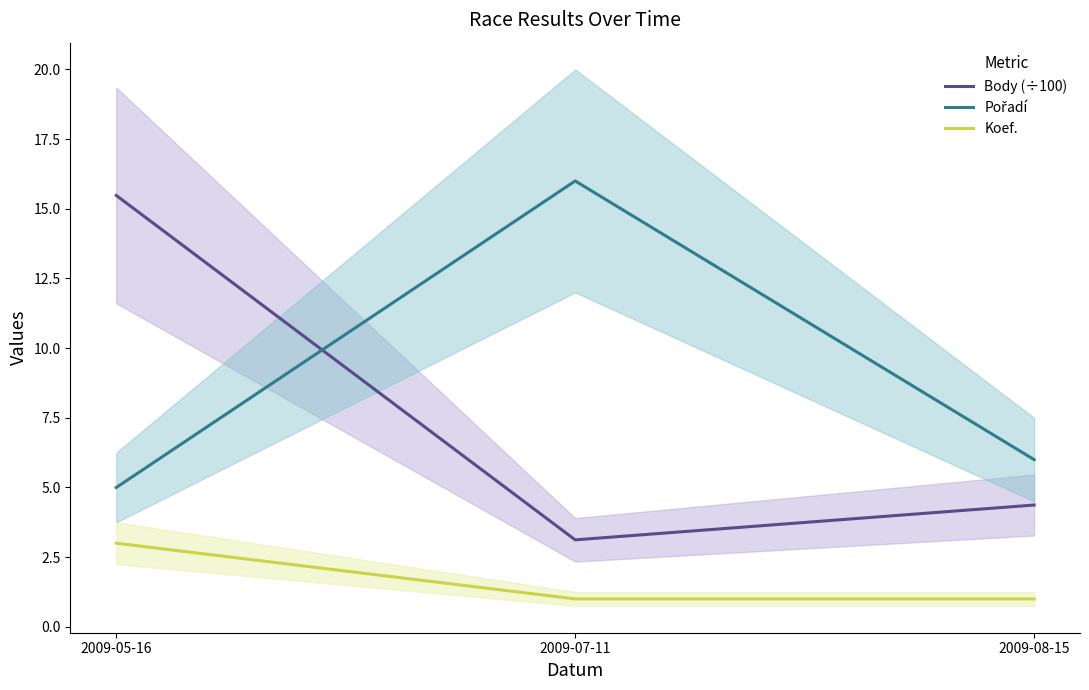

Reading left to right, extract all data points from this chart.

Body (÷100): 2009-05-16=15.5	2009-07-11=3.1	2009-08-15=4.4
Pořadí: 2009-05-16=5.0	2009-07-11=16.0	2009-08-15=6.0
Koef.: 2009-05-16=3.0	2009-07-11=1.0	2009-08-15=1.0